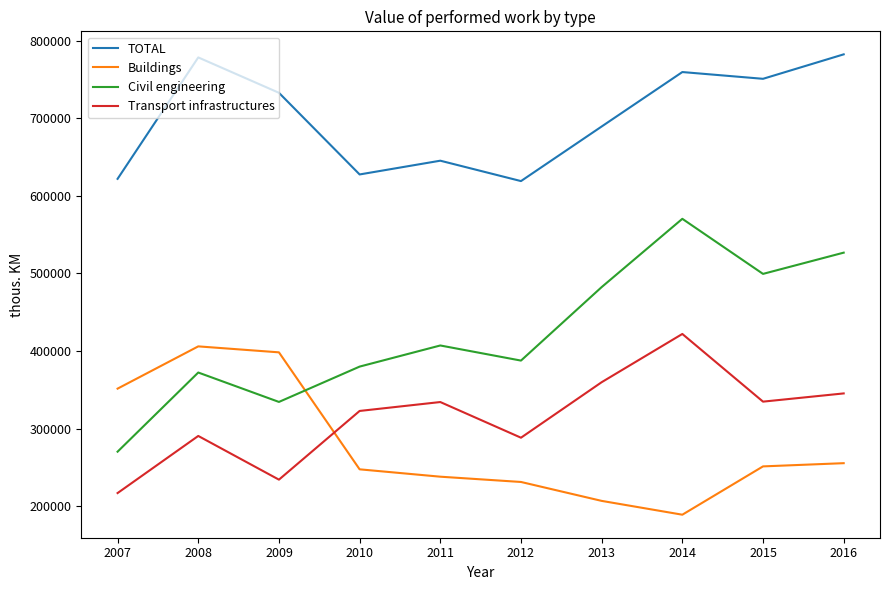

Which series has the widest spread of values?

Civil engineering